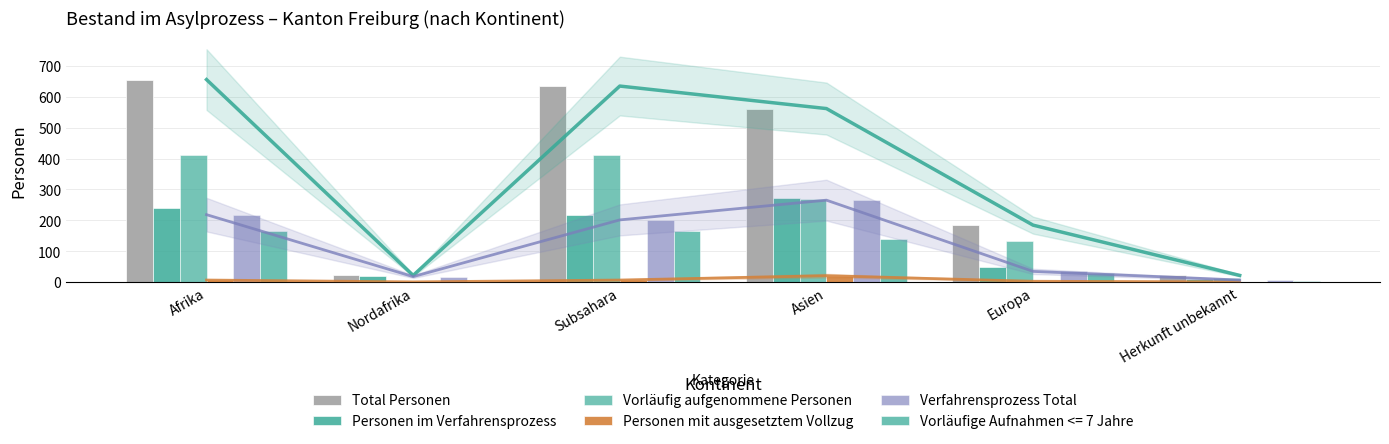

Which series has the largest range (max minus min)?

Total Personen